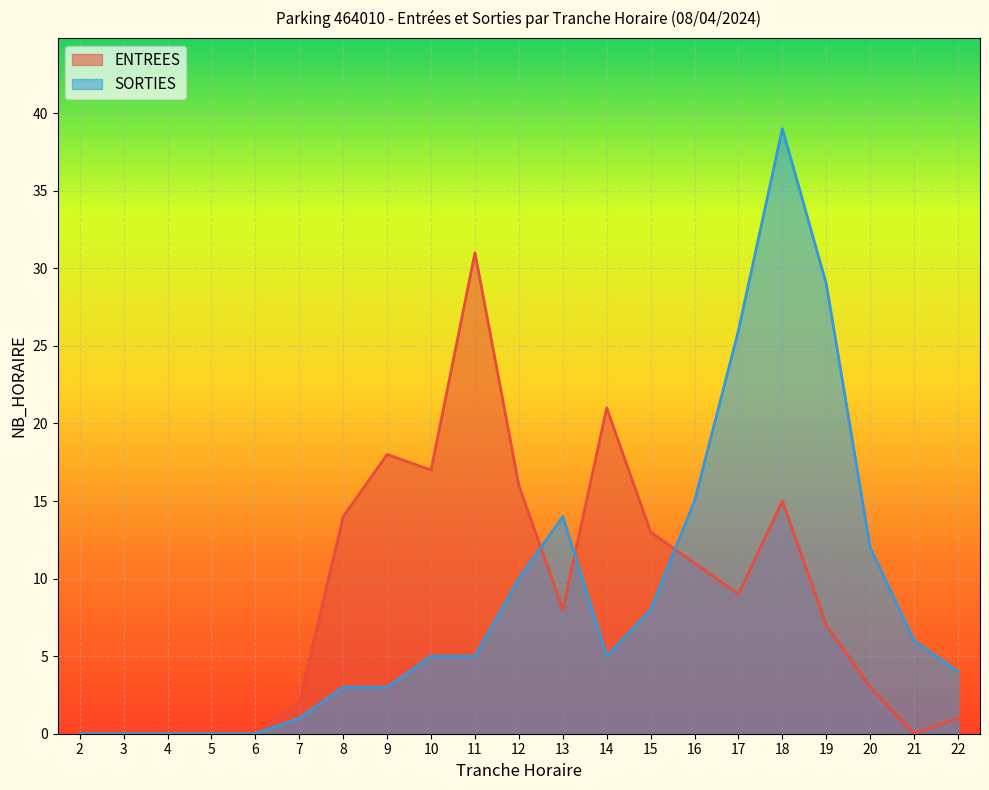

List the labels in order of SORTIES value, smallest first.

2, 3, 4, 5, 6, 7, 8, 9, 22, 10, 11, 14, 21, 15, 12, 20, 13, 16, 17, 19, 18